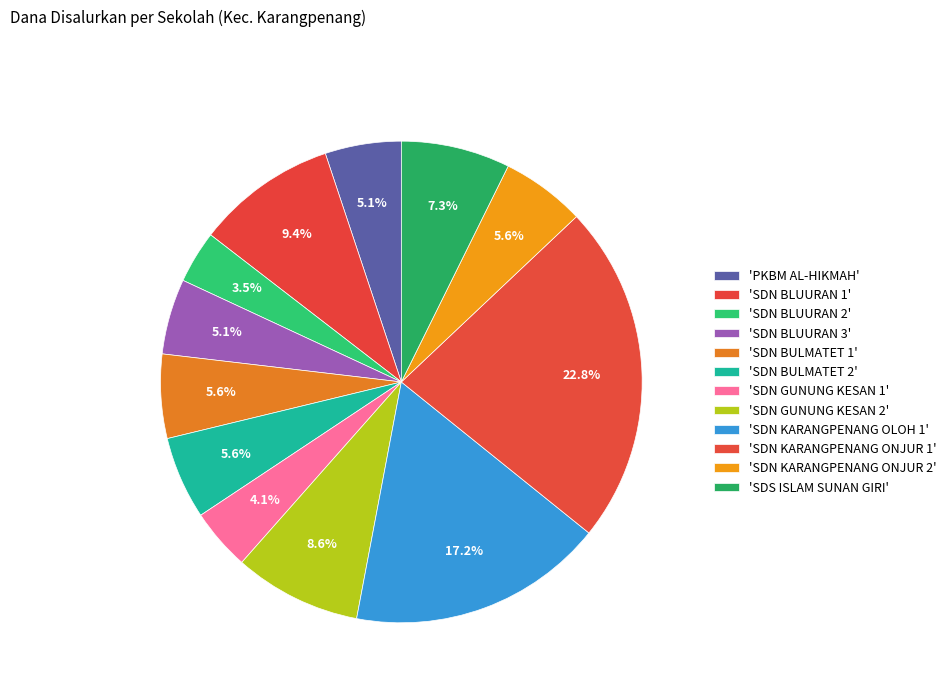

Is there a majority slice in this chart?

No